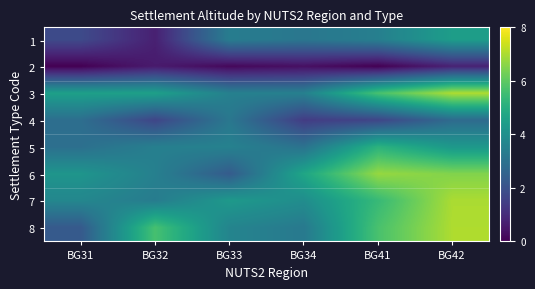

Which series has the largest range (max minus min)?

8